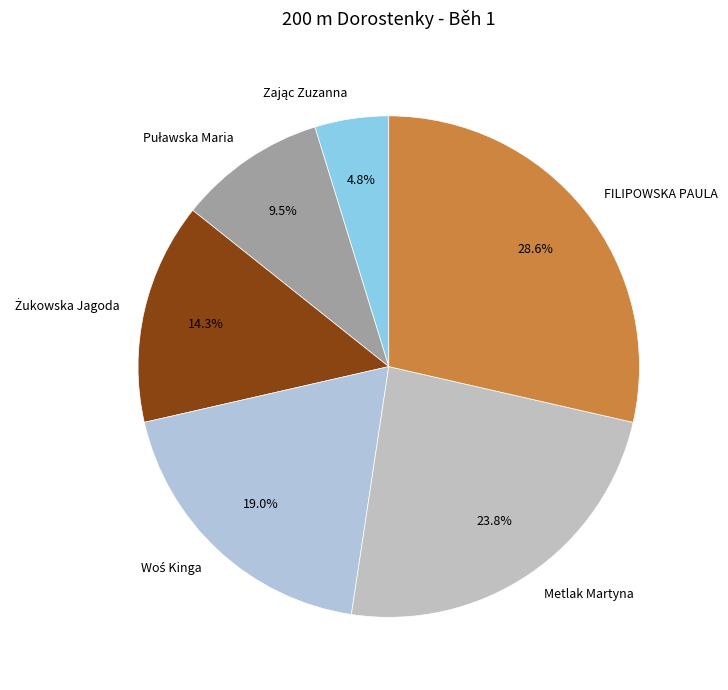

True or false: Metlak Martyna accounts for 9% of the total.

False